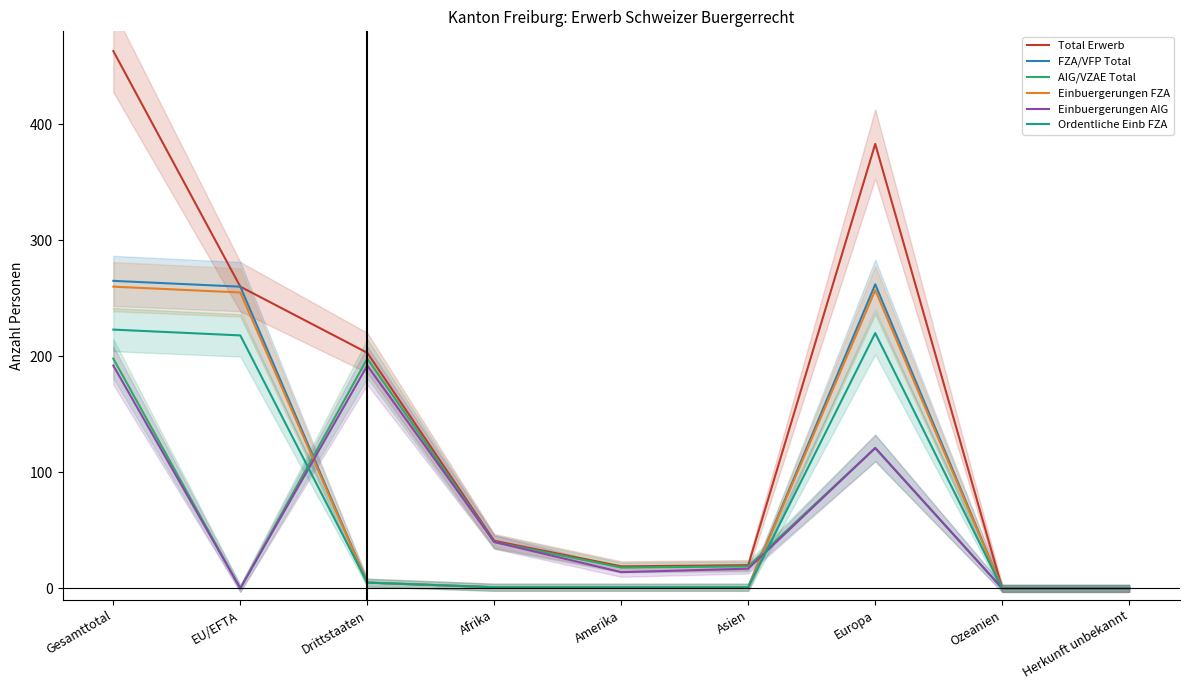

What is the sum of all Einbuergerungen AIG values?

576